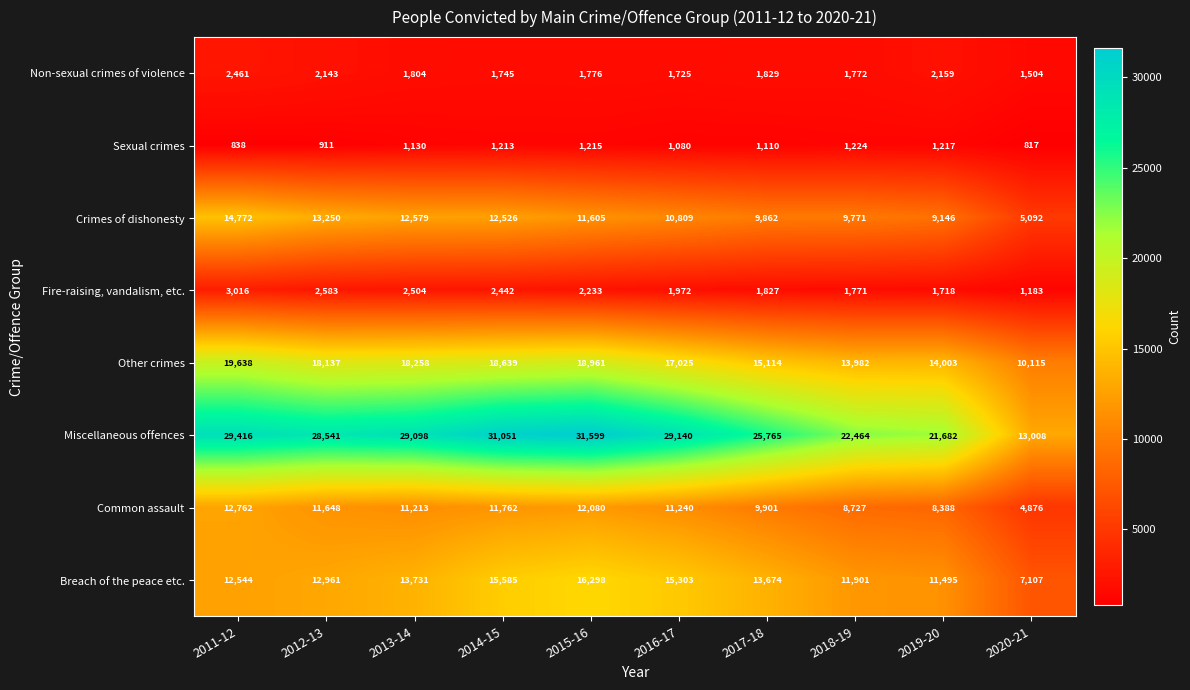

At which category is the sum across all series the highest?

2015-16